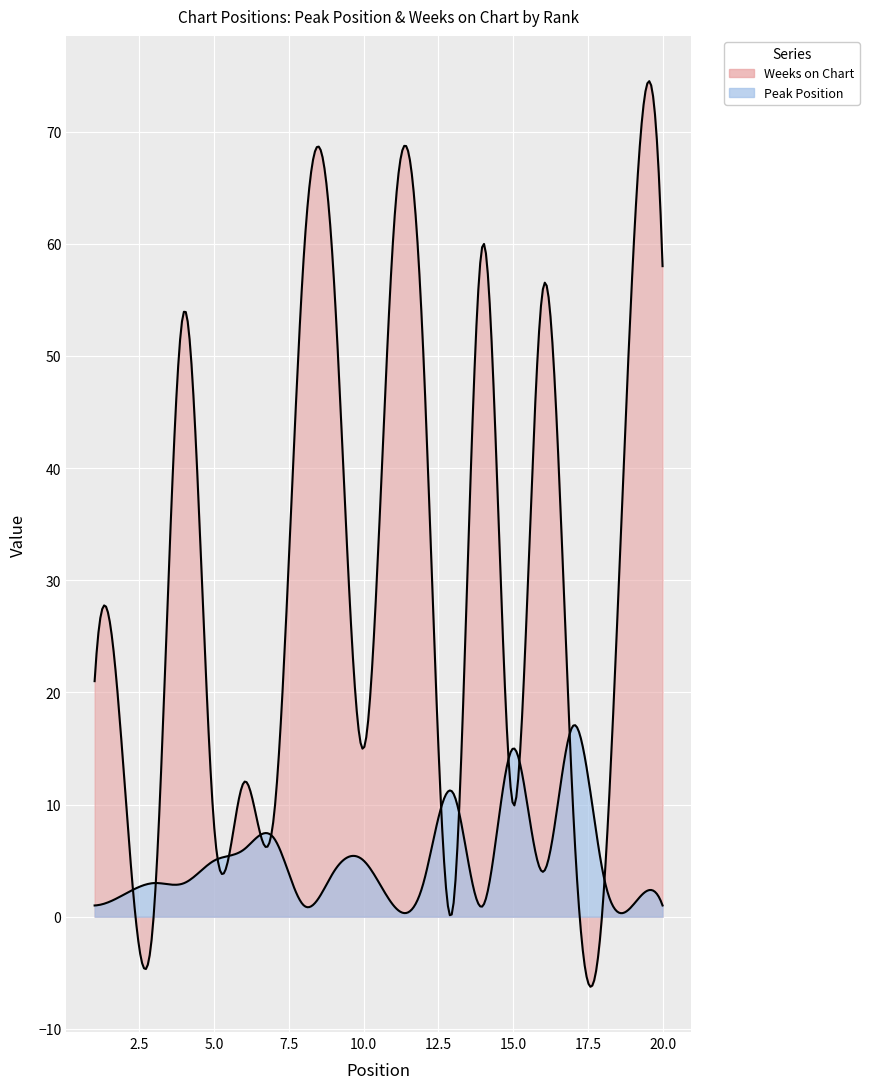

What is the minimum value for Weeks on Chart?

1